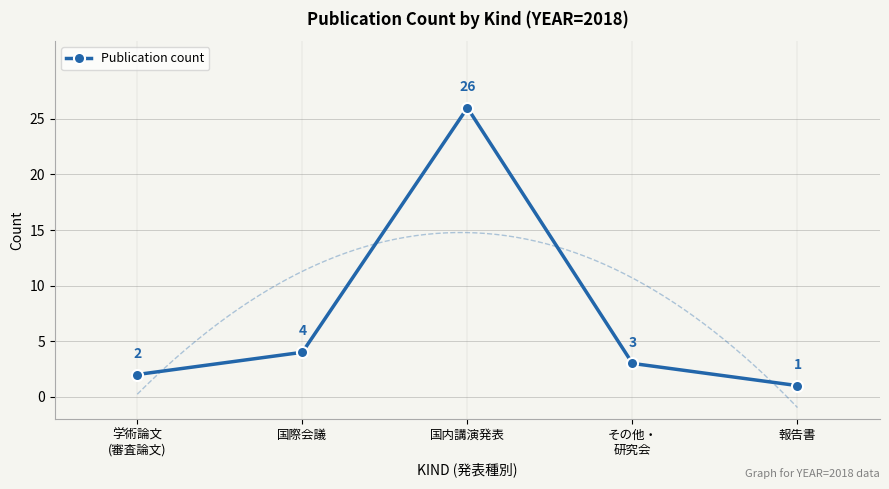

What is the ratio of the value at その他・
研究会 to the value at 学術論文
(審査論文)?

1.5